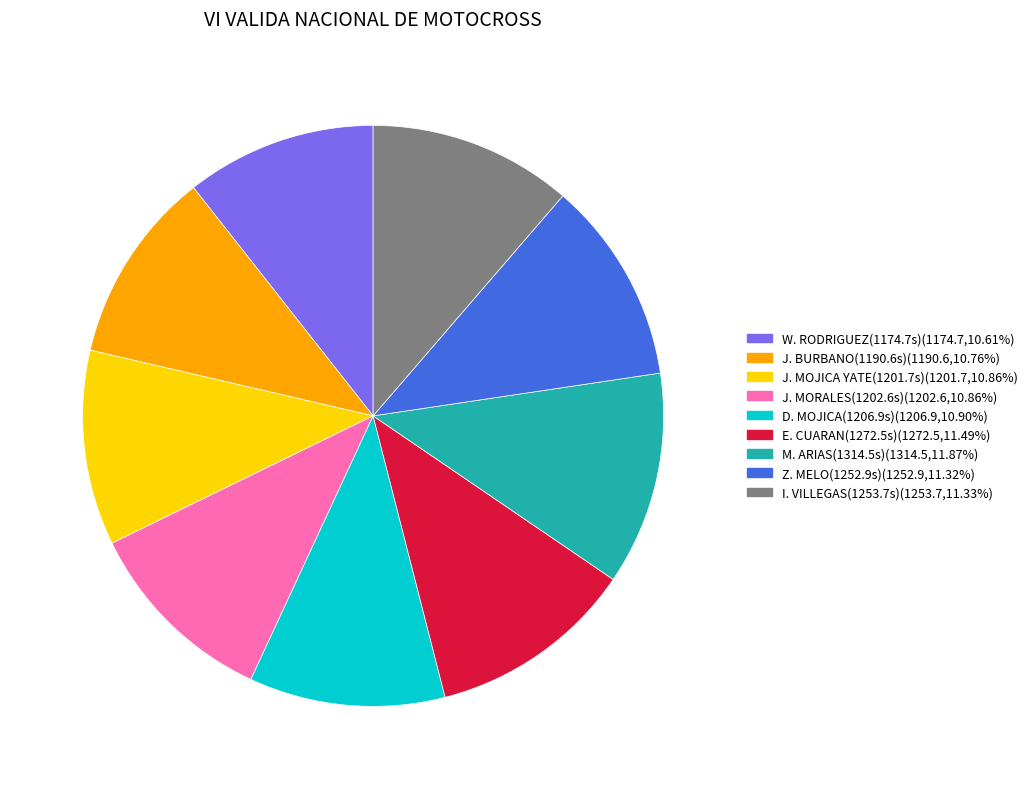

Count the number of slices in the pie.

9